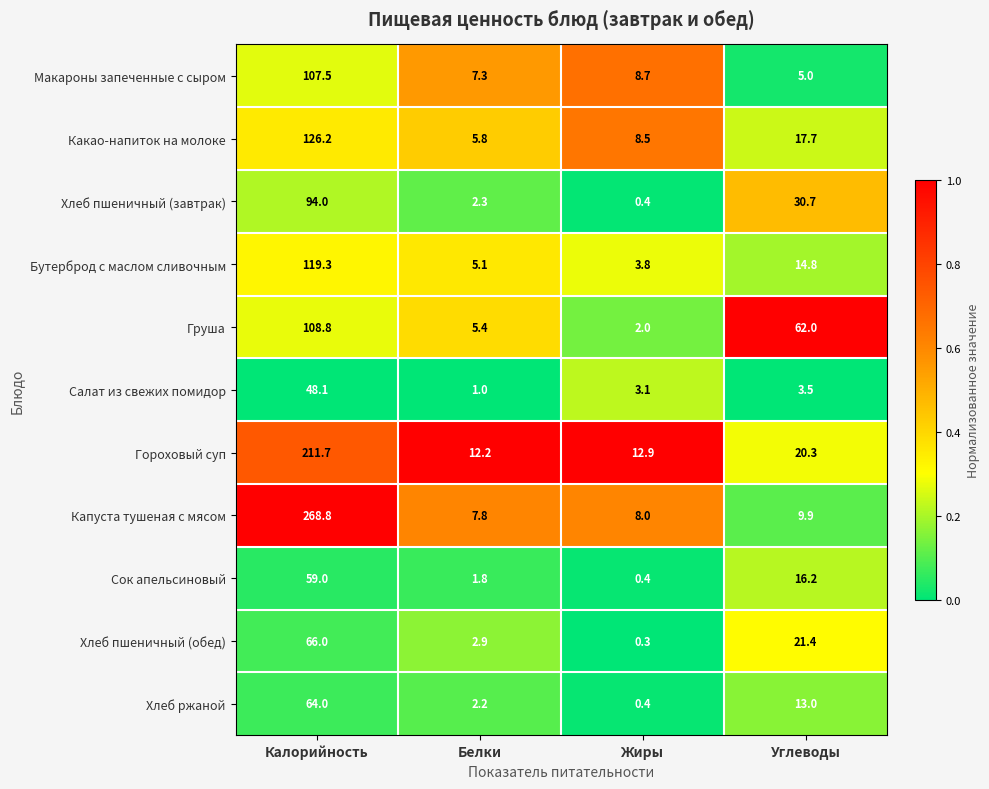

Which series changed the most between Калорийность and Углеводы?

Капуста тушеная с мясом